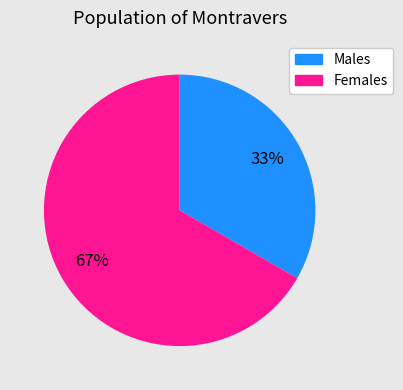

Which category has the smallest portion of the pie?

Males